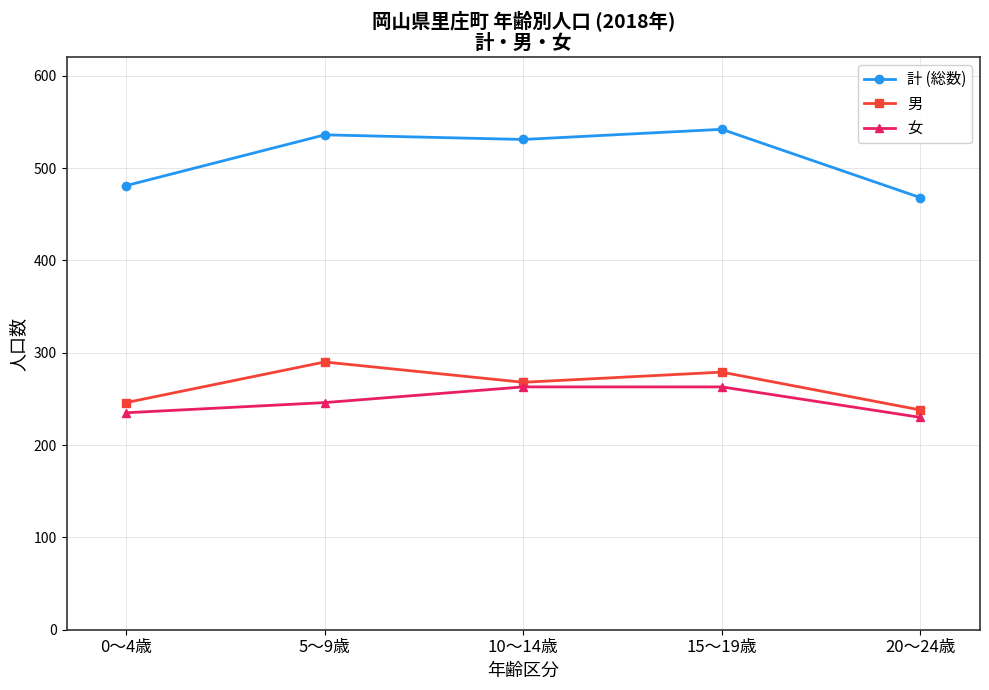

What position from the left is 10～14歳?

3